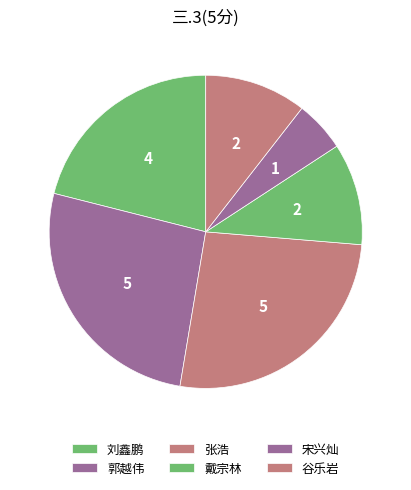

How many slices are in this pie chart?

6